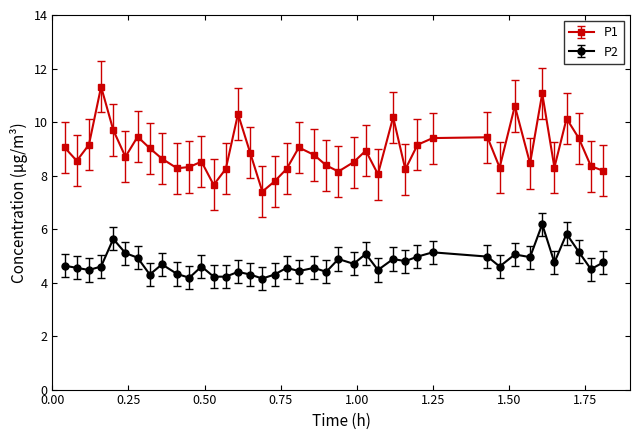

True or false: P1 and P2 cross at least once.

False